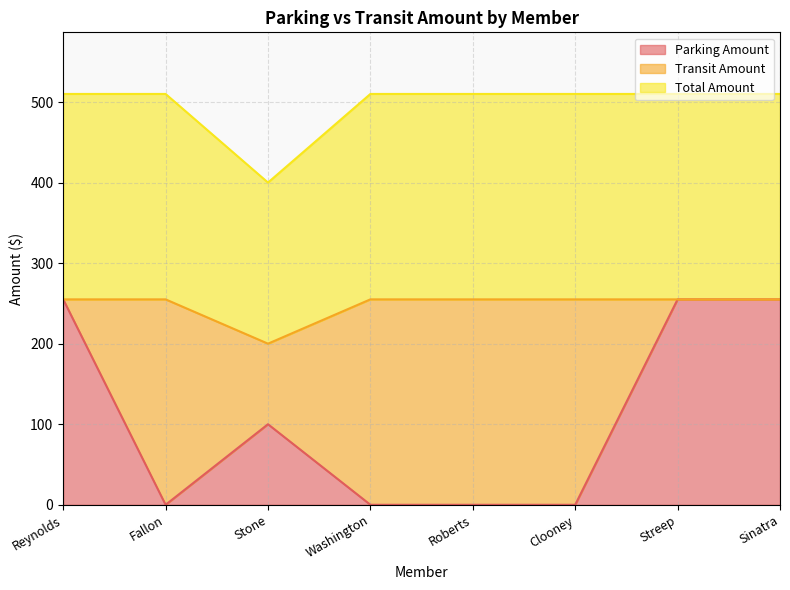

The value of Parking Amount at Washington is 134. True or false?

False